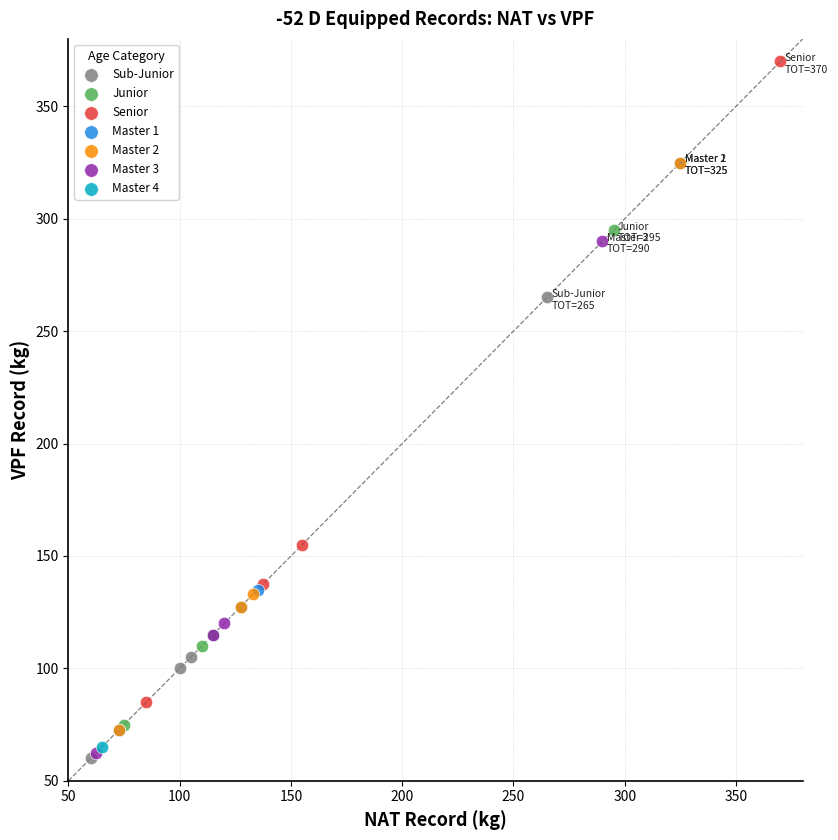

Which series reaches the maximum Y coordinate?

Senior